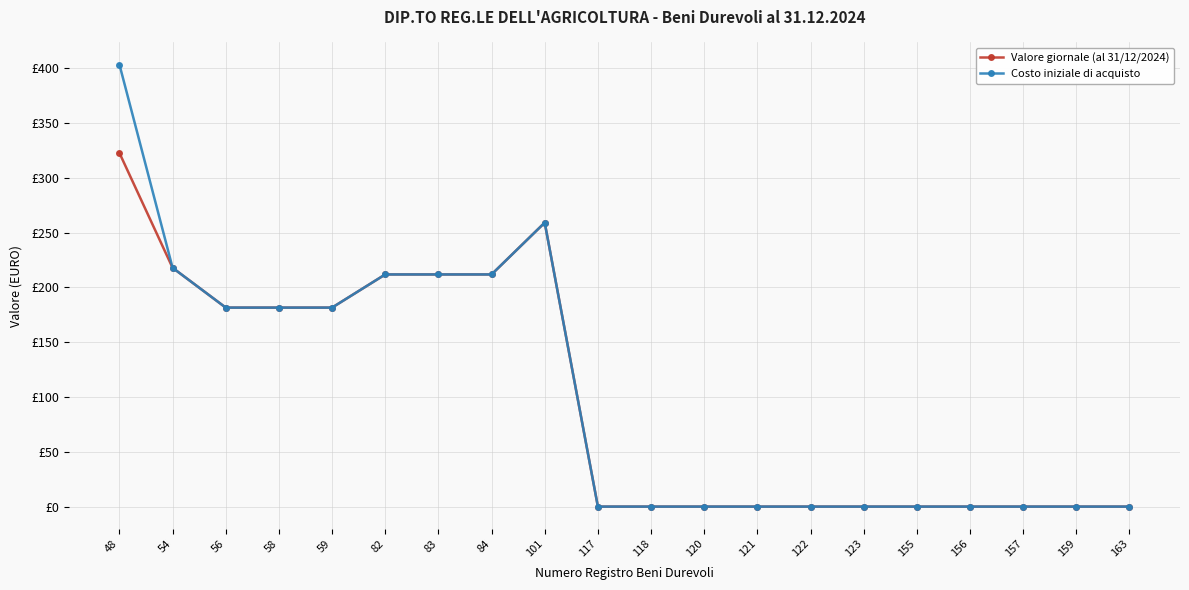

What is the maximum value shown in the chart?

403.2